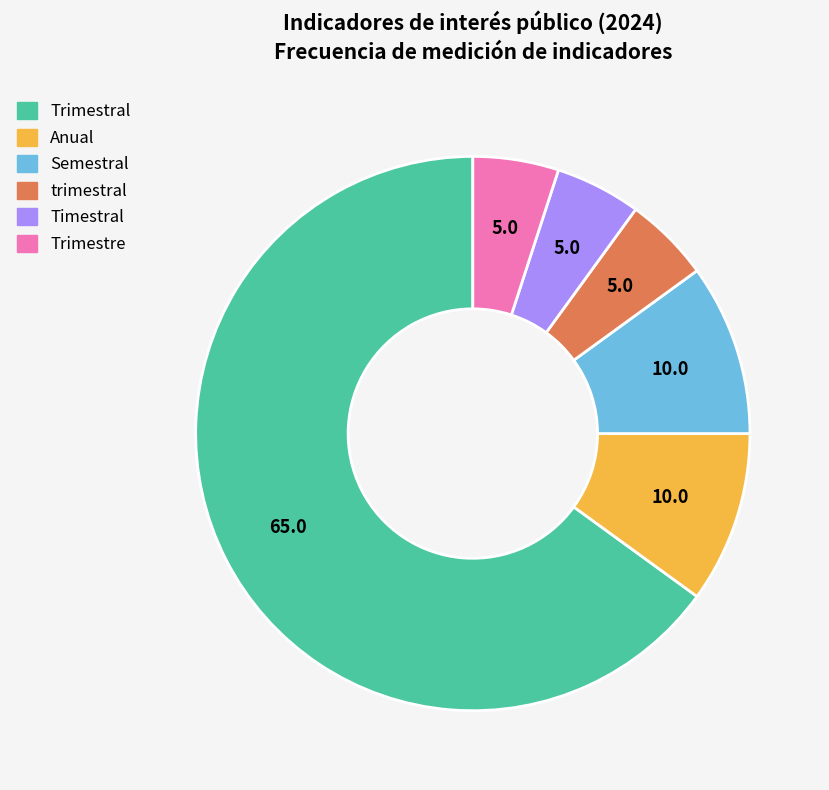

Which has a higher value, Semestral or Trimestre?

Semestral